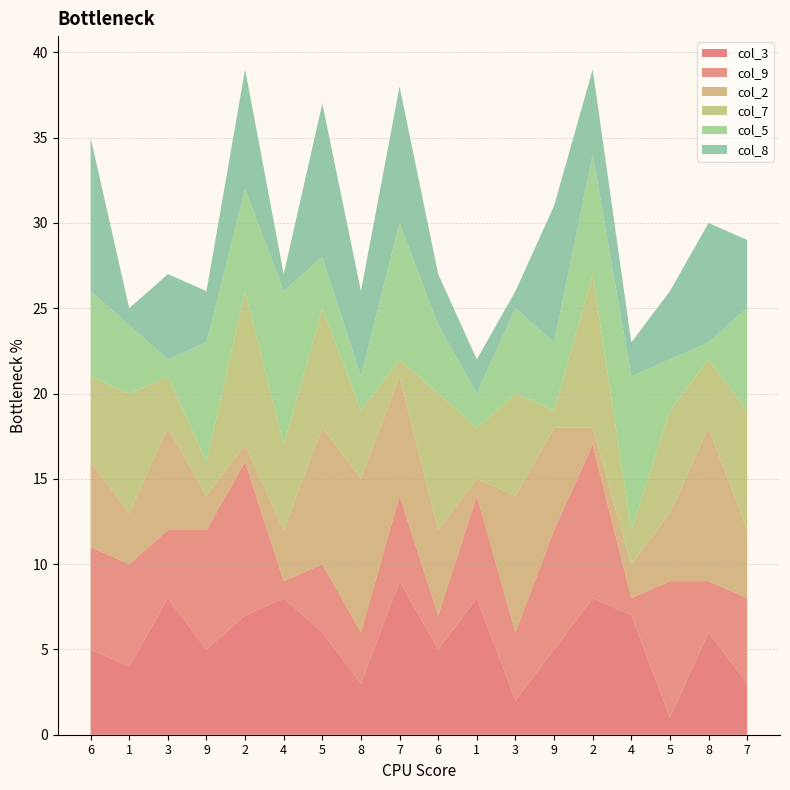

Reading right to left, extract all data points from this chart.

col_3: 7=3	8=6	5=1	4=7	2=8	9=5	3=2	1=8	6=5	7=9	8=3	5=6	4=8	2=7	9=5	3=8	1=4	6=5
col_9: 7=5	8=3	5=8	4=1	2=9	9=7	3=4	1=6	6=2	7=5	8=3	5=4	4=1	2=9	9=7	3=4	1=6	6=6
col_2: 7=4	8=9	5=4	4=2	2=1	9=6	3=8	1=1	6=5	7=7	8=9	5=8	4=3	2=1	9=2	3=6	1=3	6=5
col_7: 7=7	8=4	5=6	4=2	2=9	9=1	3=6	1=3	6=8	7=1	8=4	5=7	4=5	2=9	9=2	3=3	1=7	6=5
col_5: 7=6	8=1	5=3	4=9	2=7	9=4	3=5	1=2	6=4	7=8	8=2	5=3	4=9	2=6	9=7	3=1	1=4	6=5
col_8: 7=4	8=7	5=4	4=2	2=5	9=8	3=1	1=2	6=3	7=8	8=5	5=9	4=1	2=7	9=3	3=5	1=1	6=9